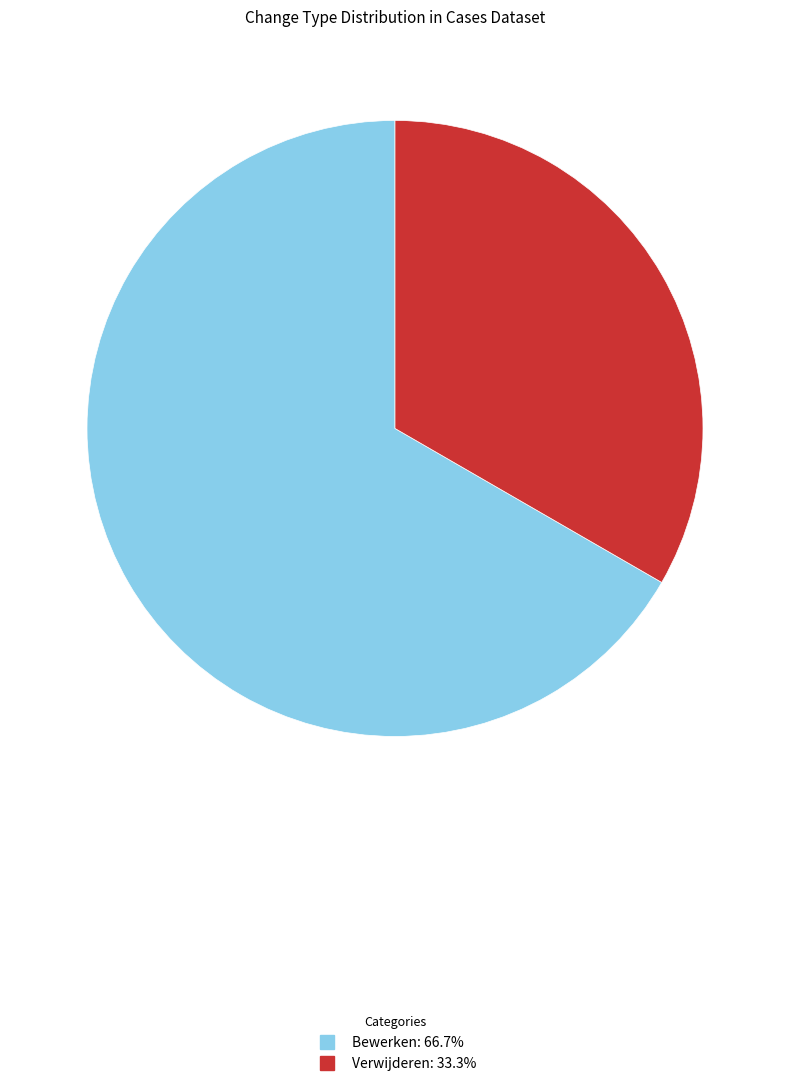

Which has a higher value, Bewerken or Verwijderen?

Bewerken